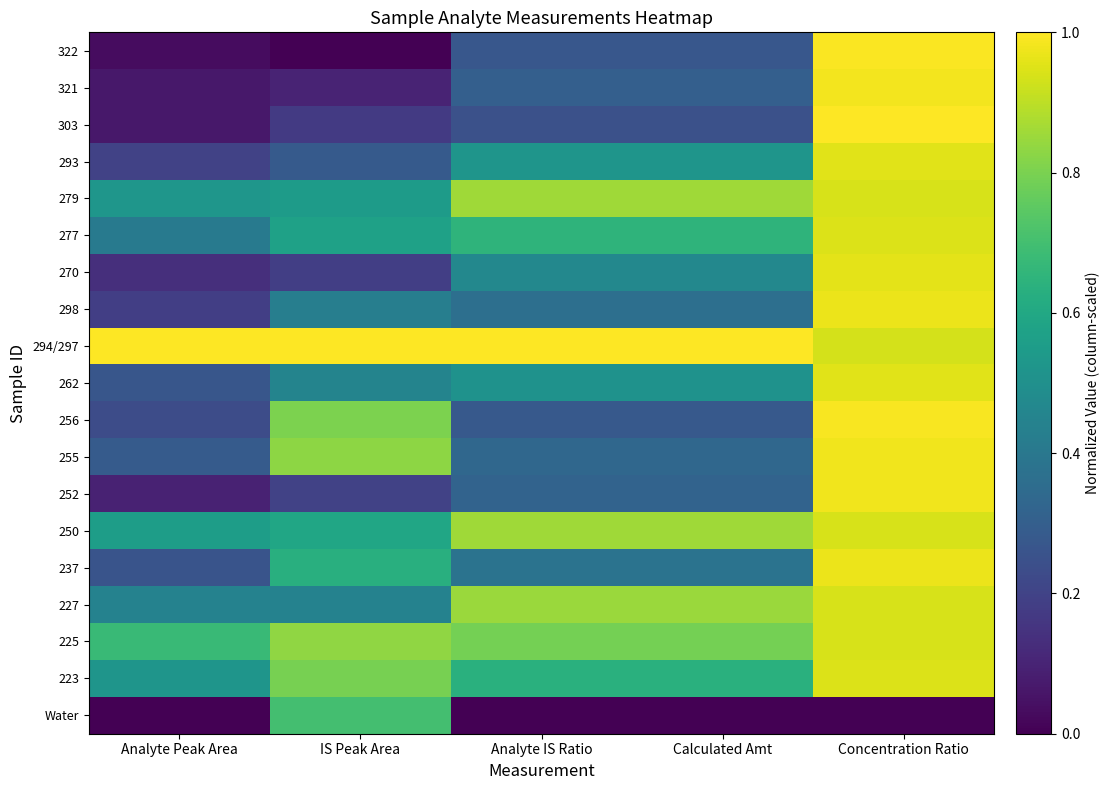

Which series has the largest range (max minus min)?

322